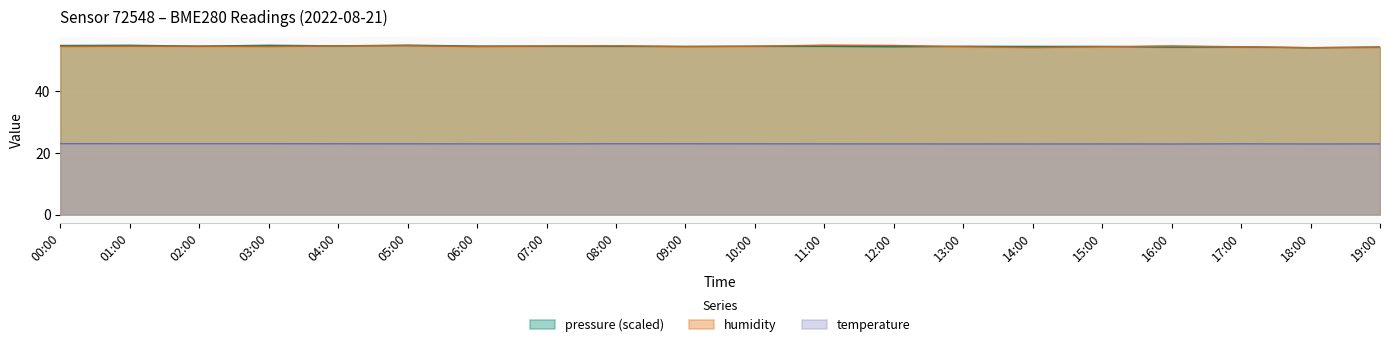

True or false: humidity has a value of 87.7 at 04:00.

False